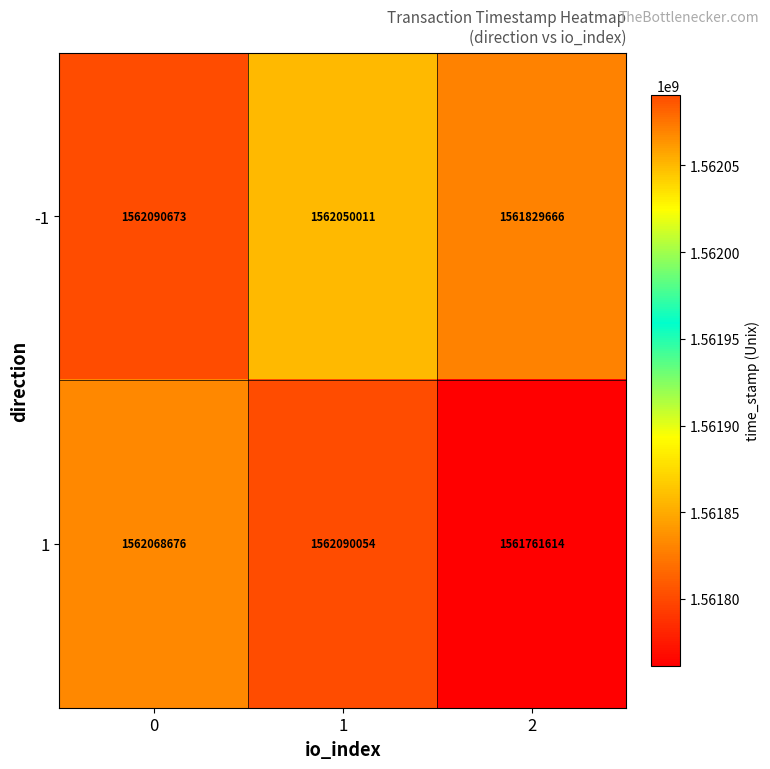

How many data points in -1 are less than 1562050011?

1